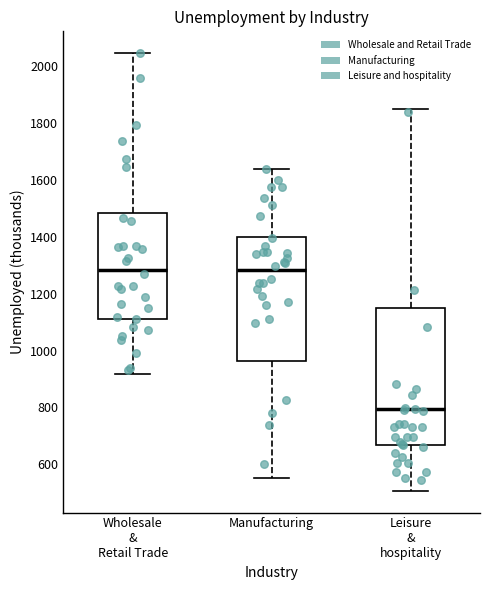

Reading left to right, transcribe this box plot: for each box, give where its median line is, the range the box spans, and where its two whiskers end, as read against the y-axis. The values are not printed on the chart, so give them approximately, as read against the axis.

Wholesale & Retail Trade: median 1280, box 1120 to 1480, whiskers 920 to 2040
Manufacturing: median 1280, box 960 to 1400, whiskers 560 to 1640
Leisure & hospitality: median 800, box 660 to 1140, whiskers 500 to 1840